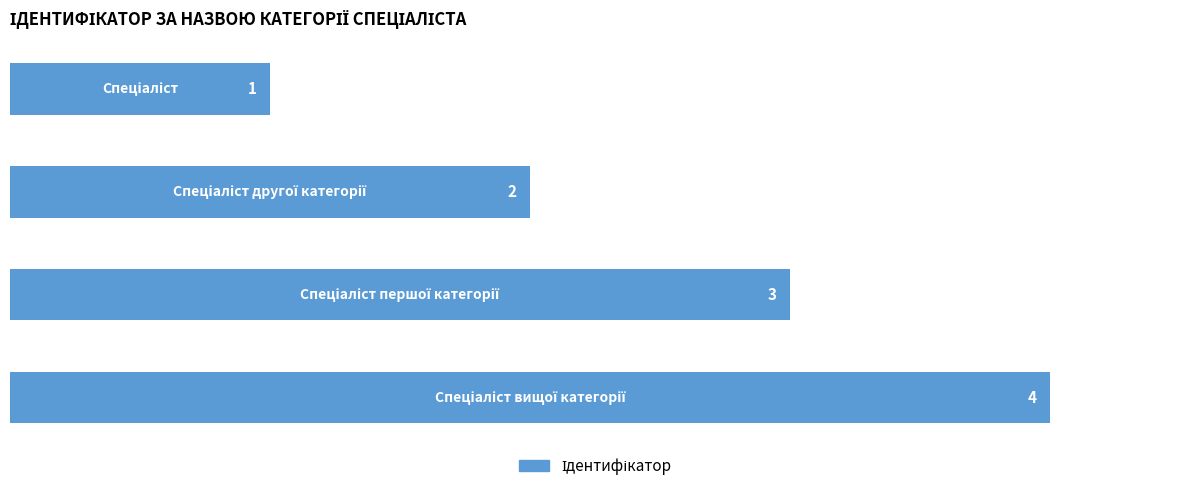

What is the difference between the maximum and minimum values?

3